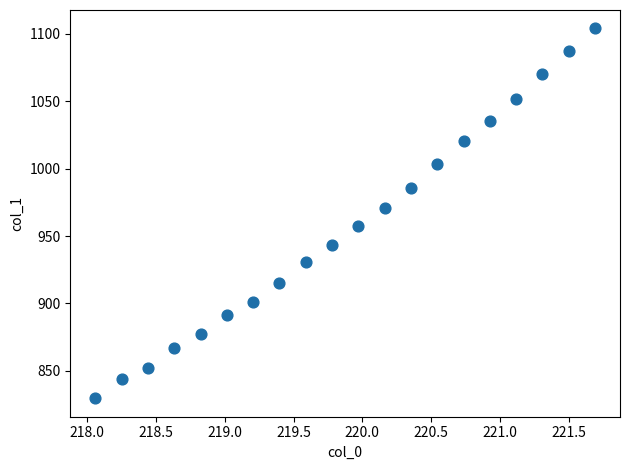

What Y value in the scatter plot is closest to 966?

970.9